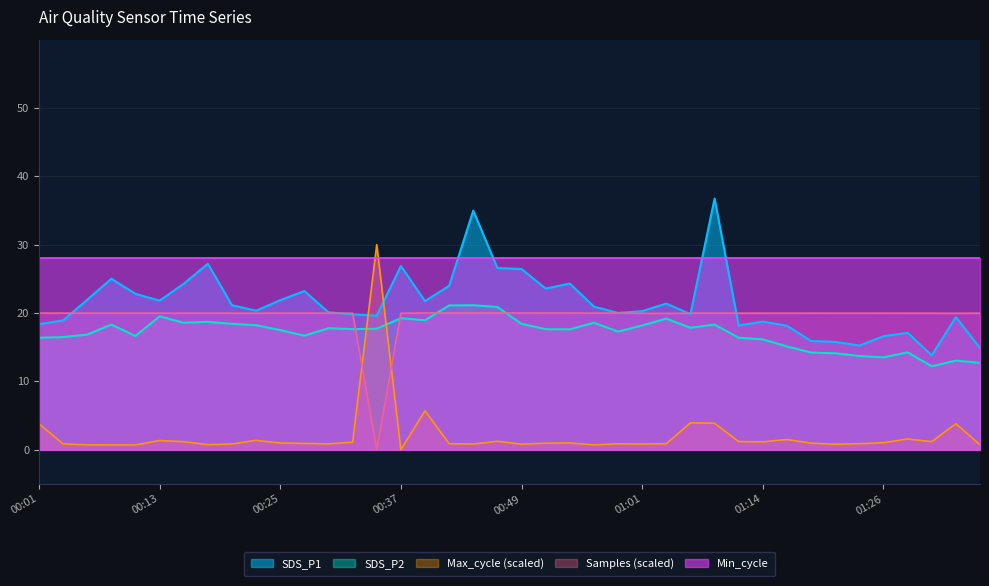

What is the difference between the maximum and minimum values in the Max_cycle series?

20.0